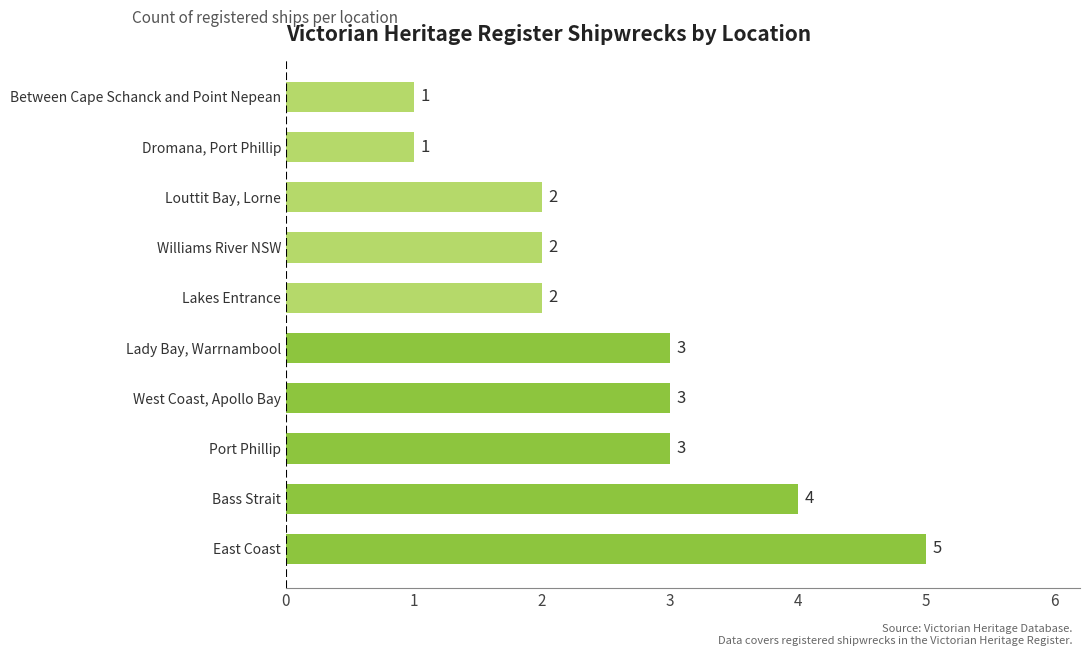

Approximately how many times larger is the value at Louttit Bay, Lorne compared to Lakes Entrance?

1.0